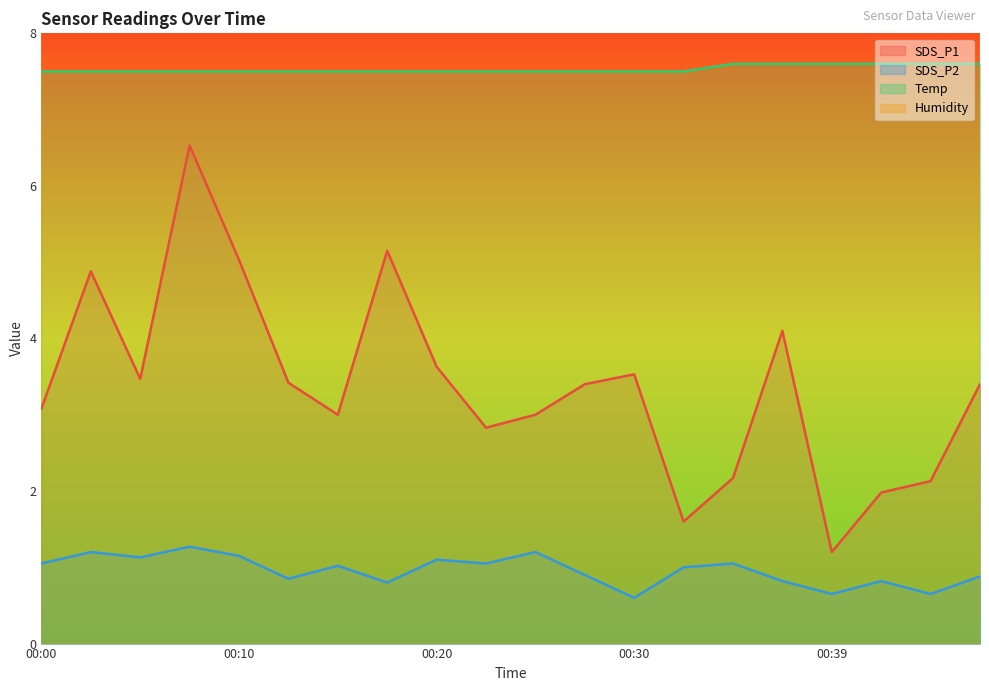

Is it true that Temp equals 3.0 at 00:27?

False